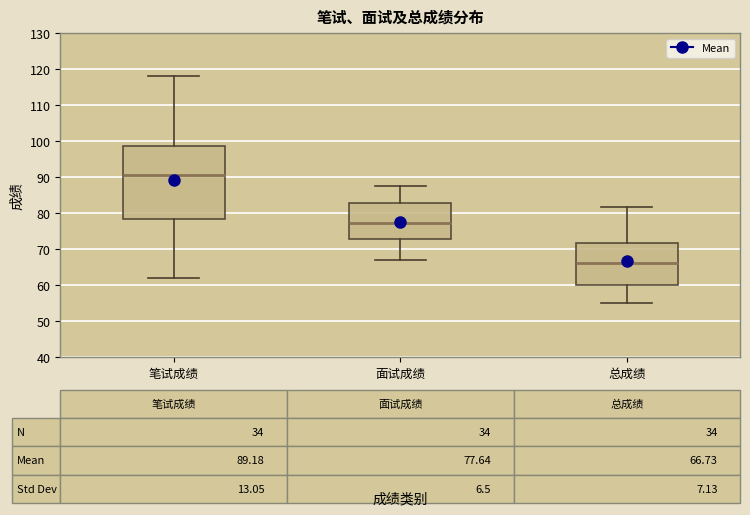

Comparing the boxes themselves (not the whiskers), which one is the tallest?

笔试成绩